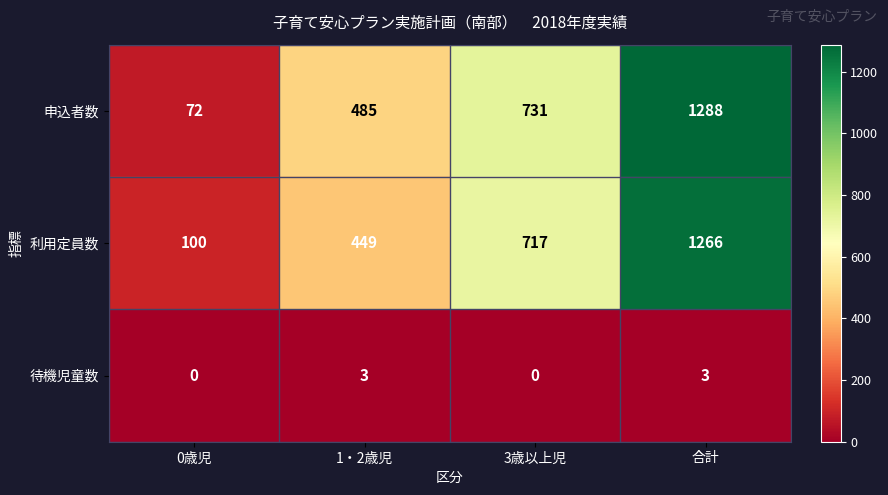

At how many categories does at least one series exceed 1276?

1